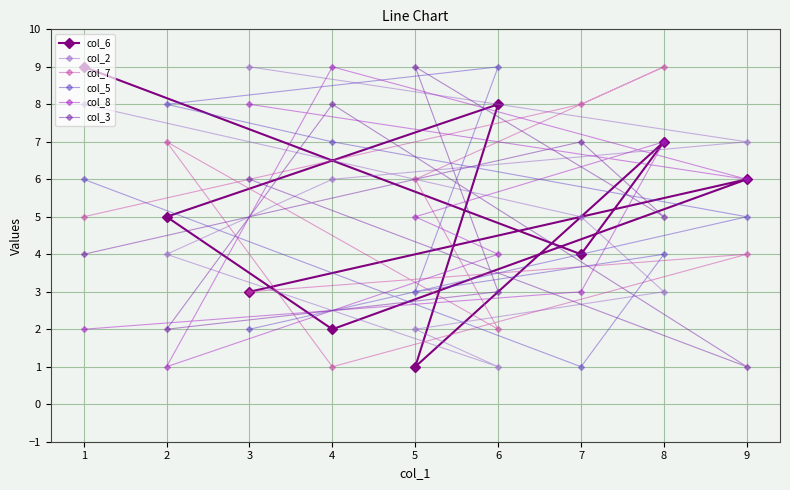

Which series has the largest total across all categories?

col_6